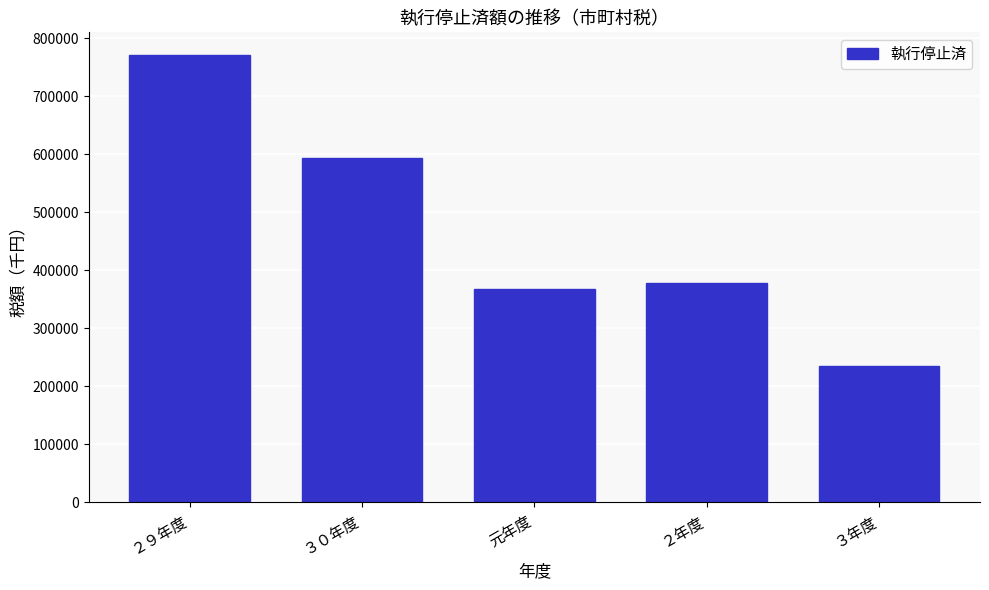

Reading left to right, transcribe all the data shown in this chart.

771793	593458	367435	377572	235893